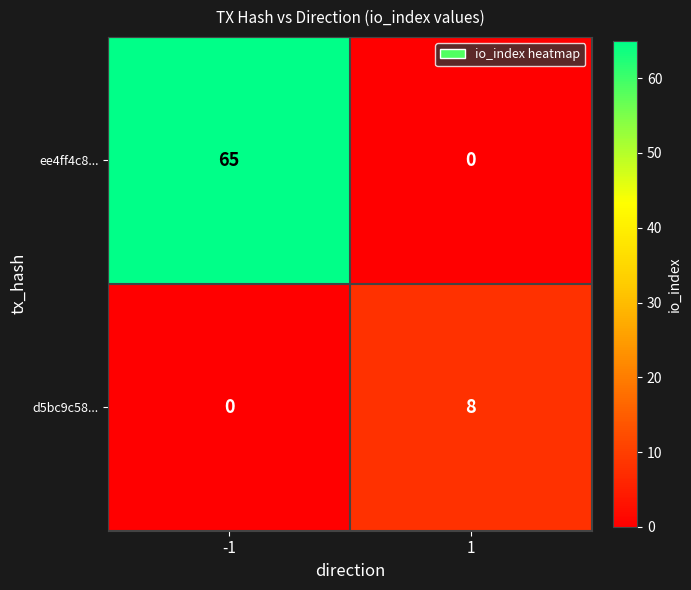

What is the sum of all ee4ff4c8... values?

65